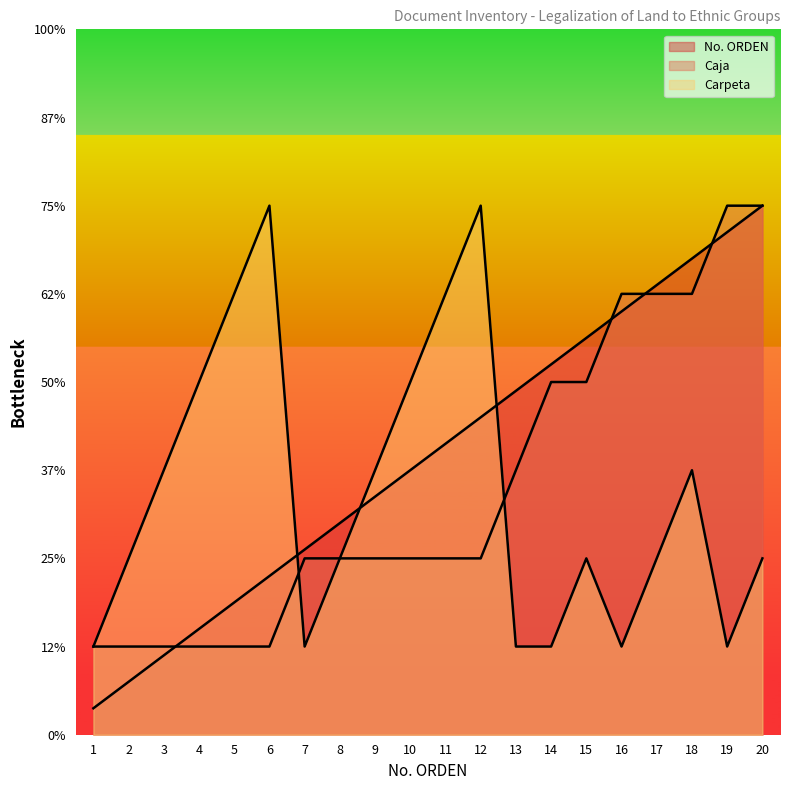

What is the difference between the Caja values at 7 and 2?

1.0